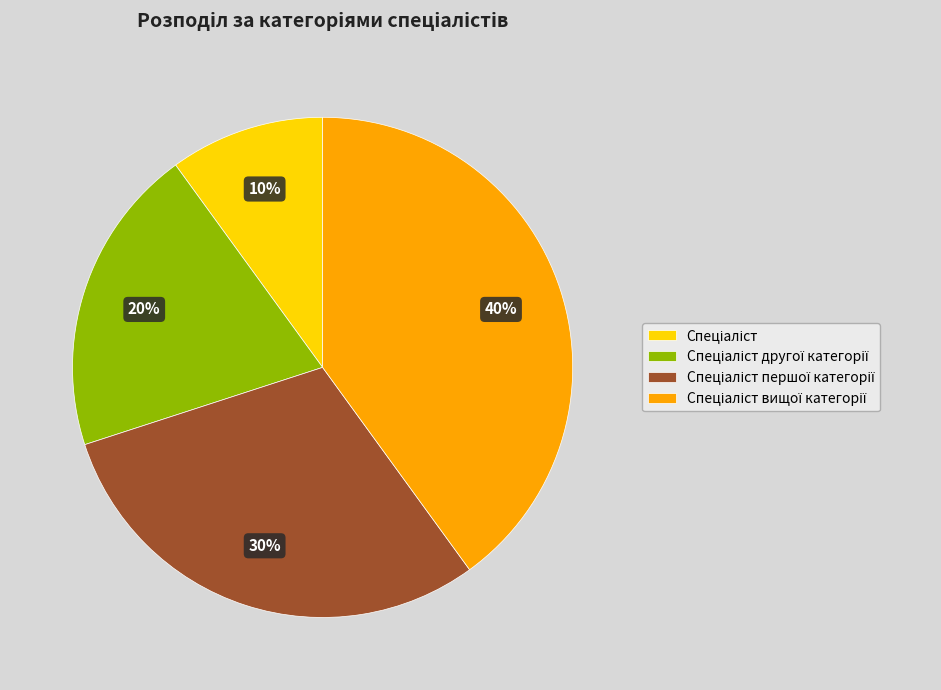

How many slices are in this pie chart?

4